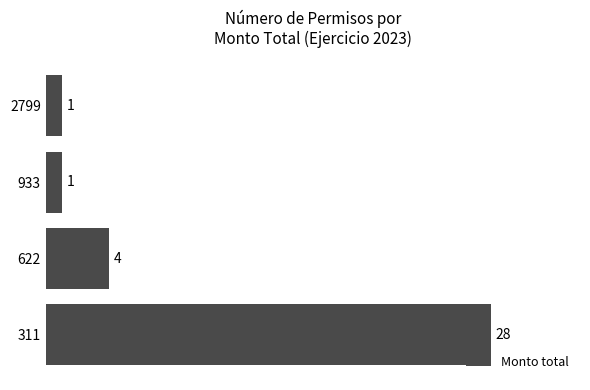

At which label is the value closest to 14?

622